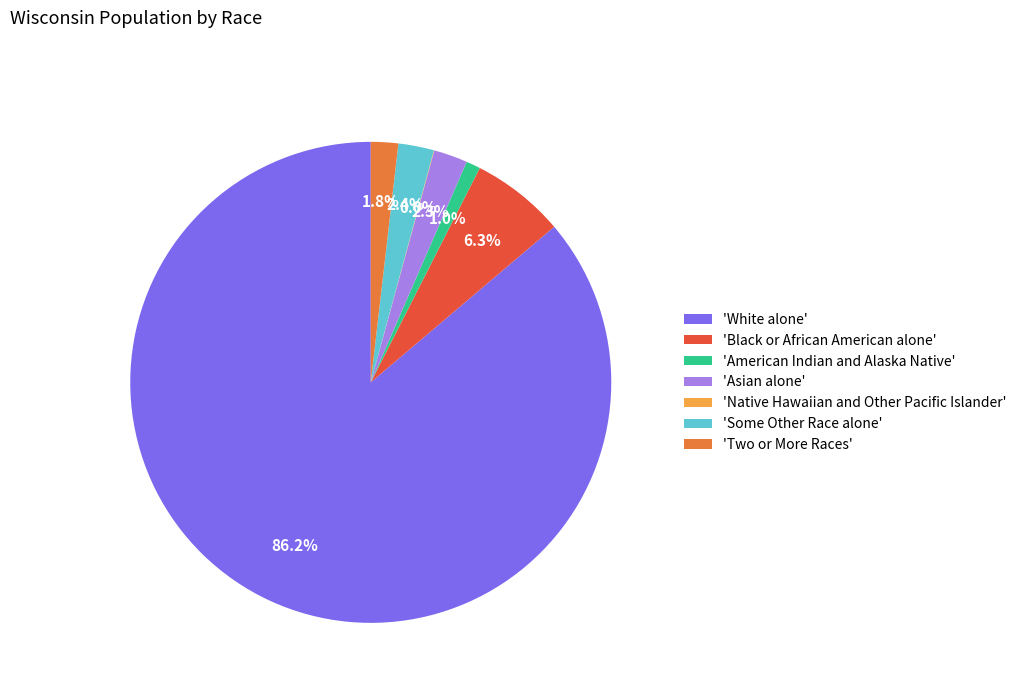

Which category has the biggest portion of the pie?

'White alone'